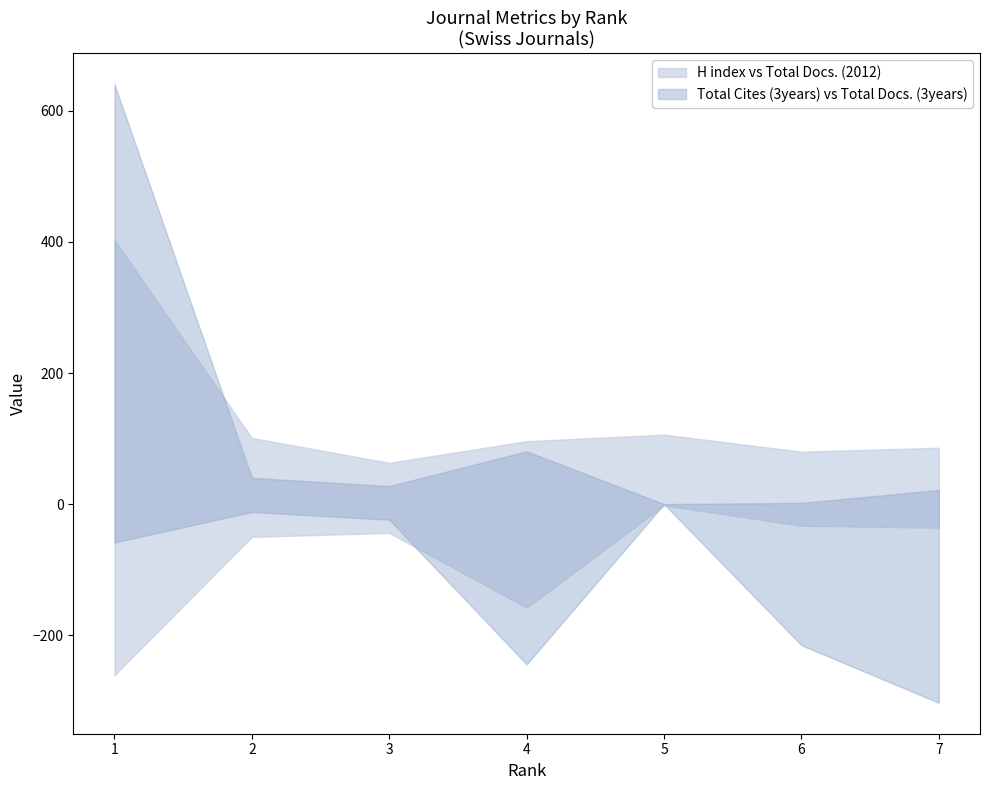

What is the difference between the second highest and second lowest values in the H index series?

26